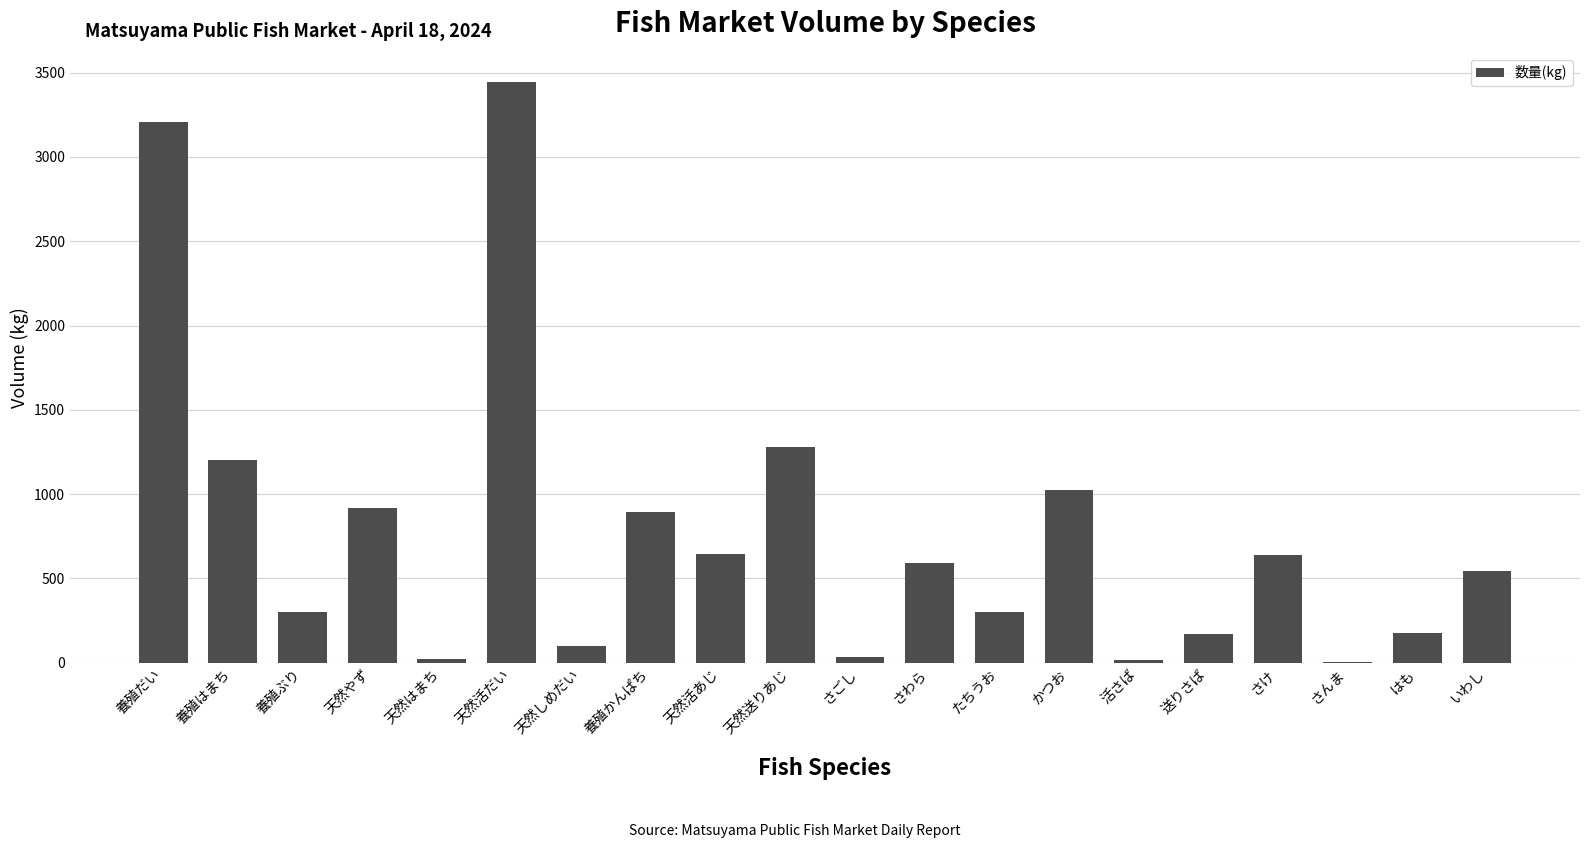

What is the sum of the values at 養殖ぶり and 養殖かんぱち?

1196.5